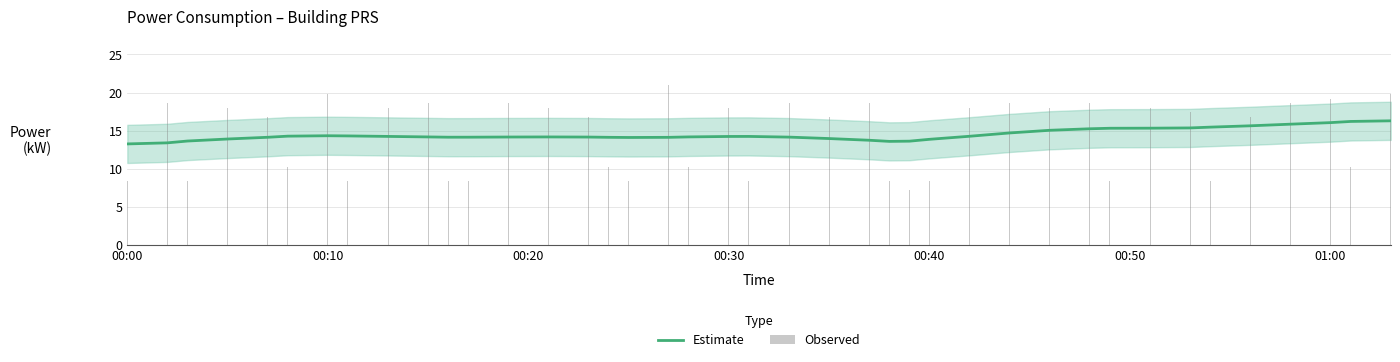

Reading left to right, extract all data points from this chart.

Estimate: 13.3	13.4	13.6	13.9	14.1	14.3	14.3	14.3	14.3	14.2	14.2	14.2	14.2	14.2	14.2	14.1	14.1	14.1	14.2	14.2	14.3	14.2	14.0	13.8	13.6	13.6	13.9	14.3	14.7	15.1	15.3	15.3	15.3	15.4	15.5	15.6	15.9	16.1	16.2	16.3
Observed: 8.4	18.6	8.4	18.0	16.8	10.2	19.8	8.4	18.0	18.6	8.4	8.4	18.6	18.0	16.8	10.2	8.4	21.0	10.2	18.0	8.4	18.6	16.8	18.6	8.4	7.2	8.4	18.0	18.6	18.0	18.6	8.4	18.0	17.4	8.4	16.8	18.6	19.2	10.2	19.8